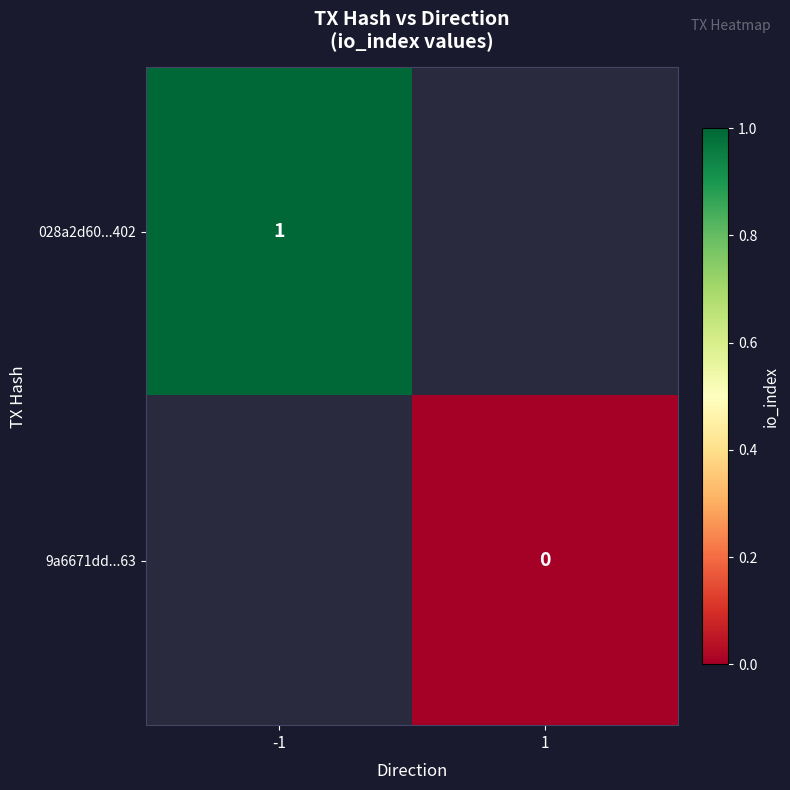

The 028a2d60...402 series shows 0.7 at -1. True or false?

False